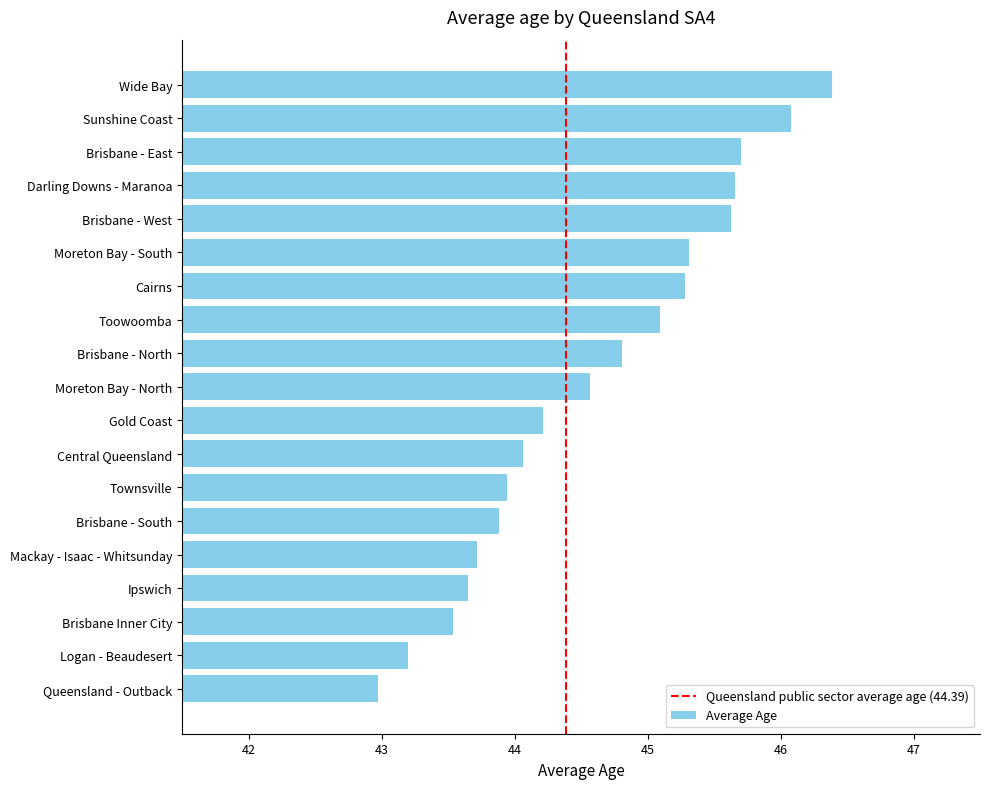

Which has a higher value, Brisbane - East or Wide Bay?

Wide Bay